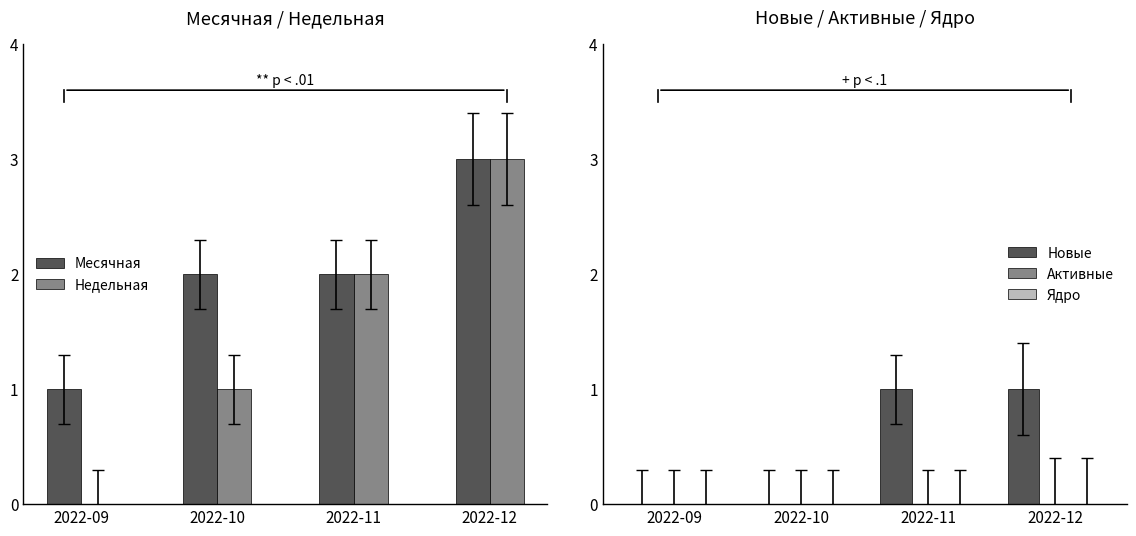

Which category has the lowest value across all series?

2022-09